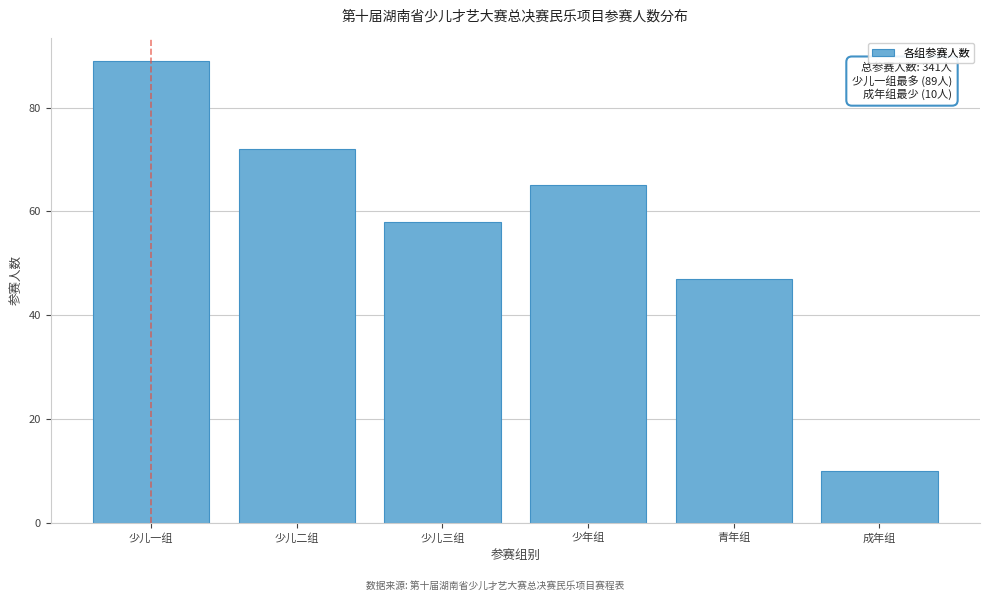

Reading right to left, list all the values displayed in this chart.

成年组=10	青年组=47	少年组=65	少儿三组=58	少儿二组=72	少儿一组=89